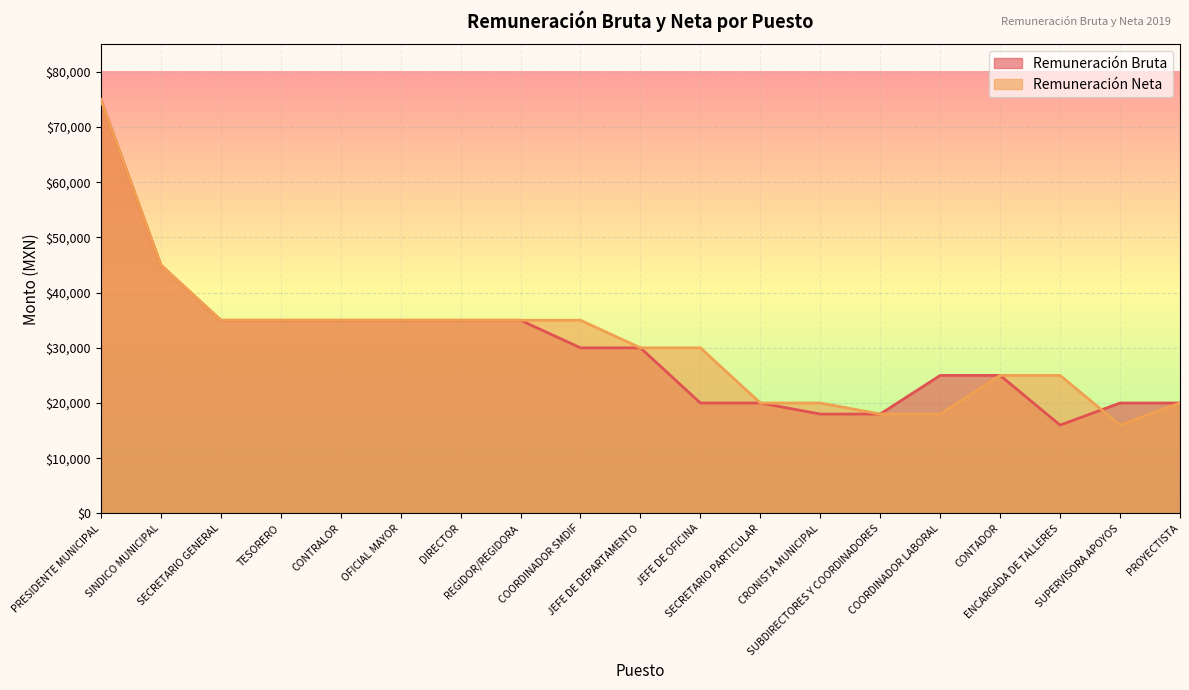

How many distinct data groups are displayed?

2